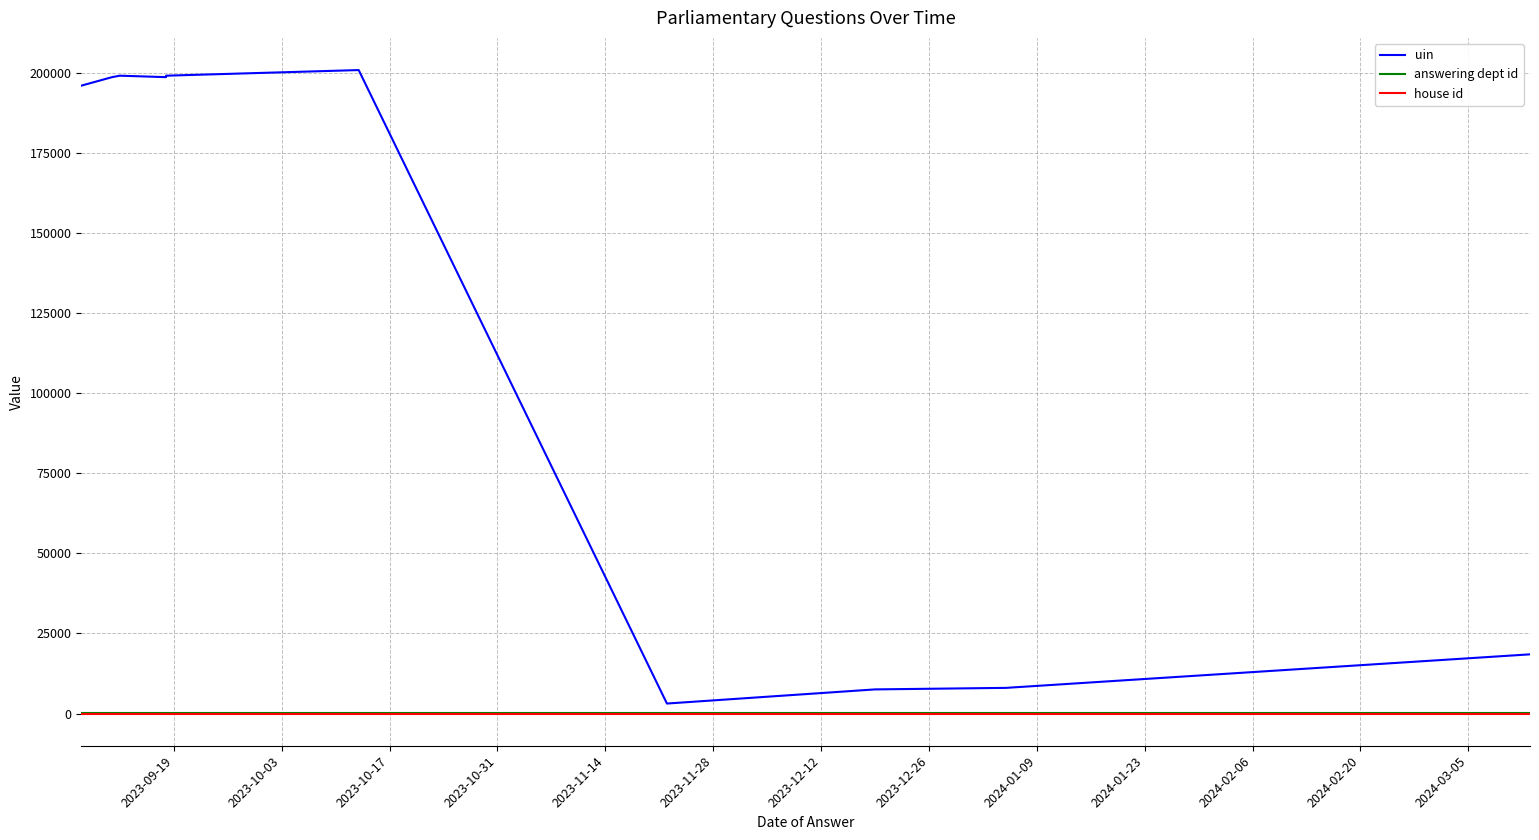

At 2024-01-23, list the series in order from largest to smallest.

uin, answering dept id, house id